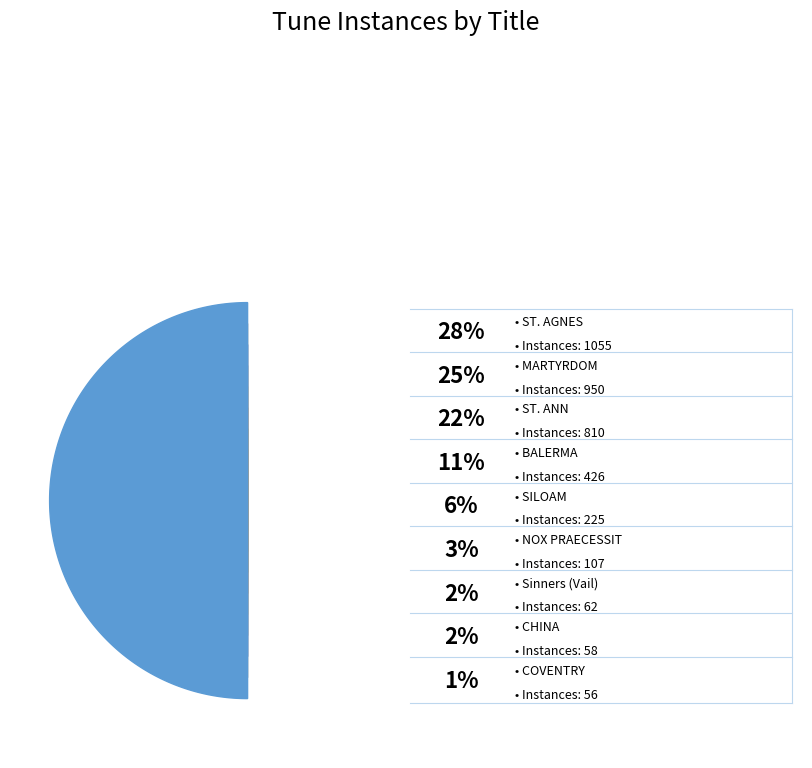

Count the number of slices in the pie.

9